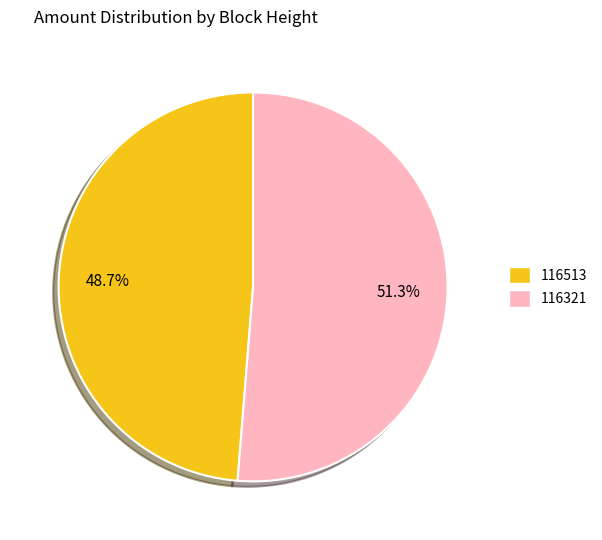

Does 116321 account for over 50% of the chart?

Yes